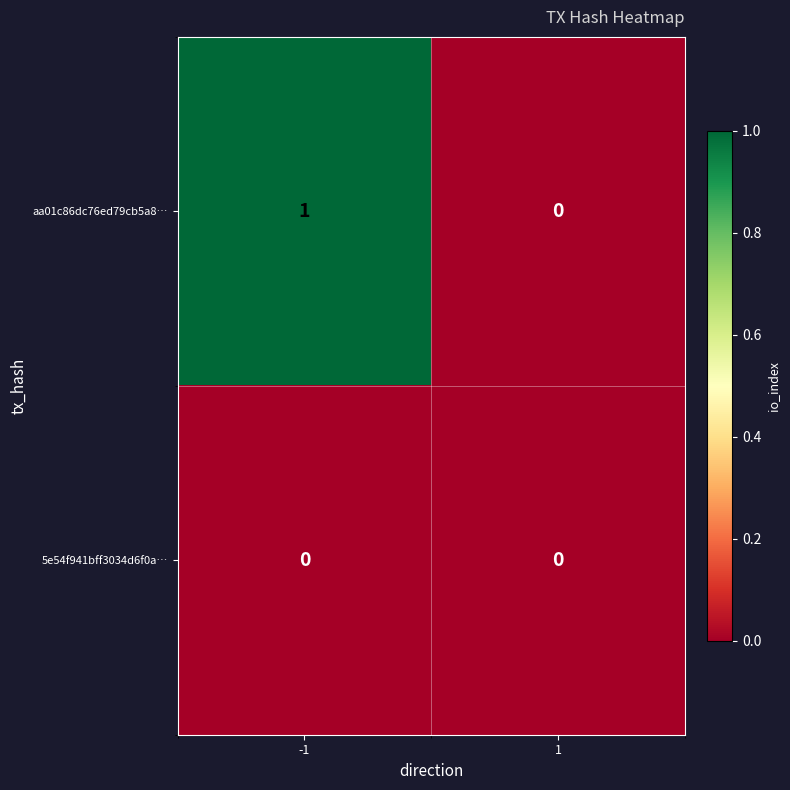

Rank the series by their average value, from highest to lowest.

aa01c86dc76ed79cb5a8…, 5e54f941bff3034d6f0a…